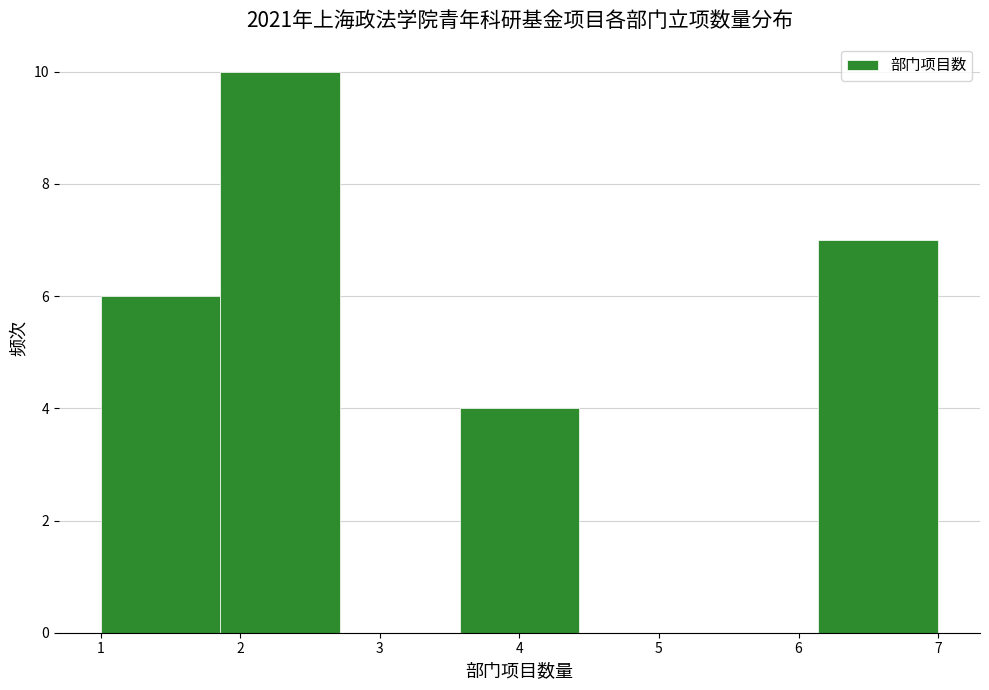

Reading left to right, list every bar in this chart as the range it spans on the x-axis followed by its height. Neither the bar edges nor the heights are printed on the chart, so give them approximately, as read against the axes.

1.0 to 1.9: 6
1.9 to 2.7: 10
2.7 to 3.6: 0
3.6 to 4.4: 4
4.4 to 5.3: 0
5.3 to 6.1: 0
6.1 to 7.0: 7